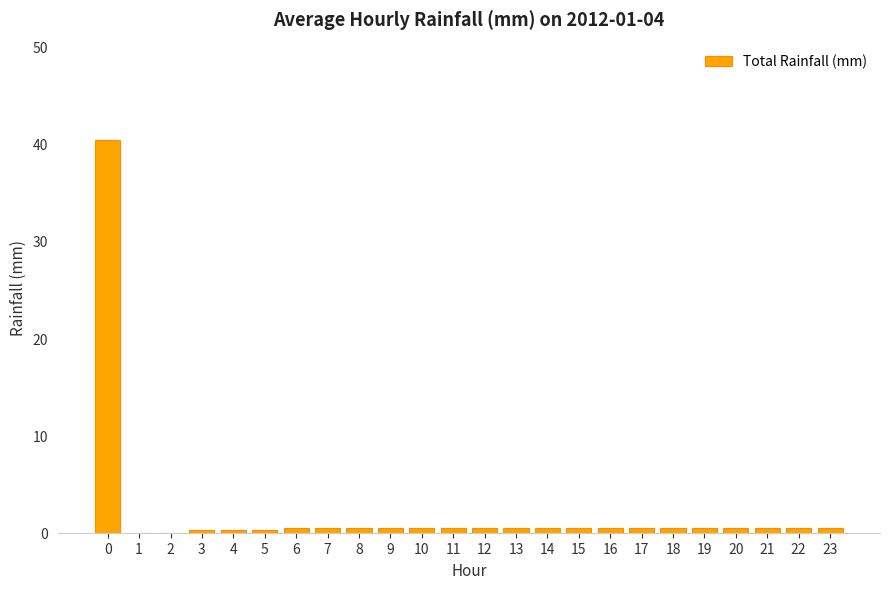

What is the sum of all values?

50.3